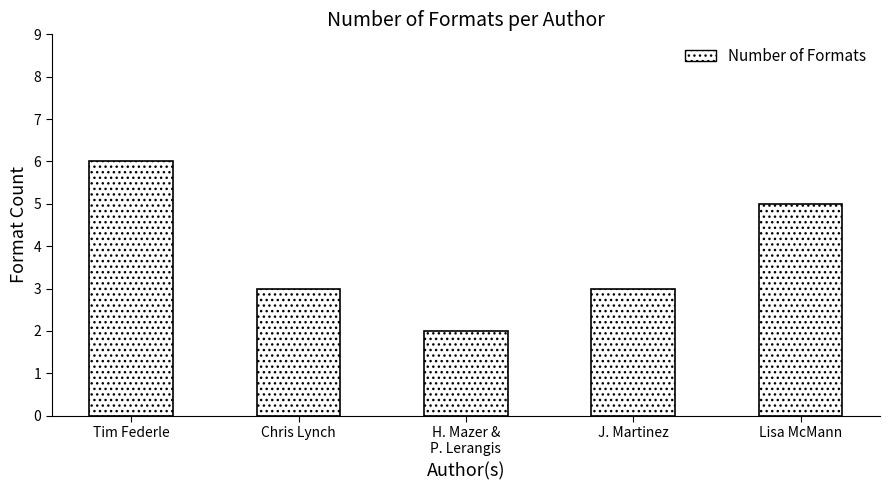

At which category does the chart reach its peak across all series?

Tim Federle